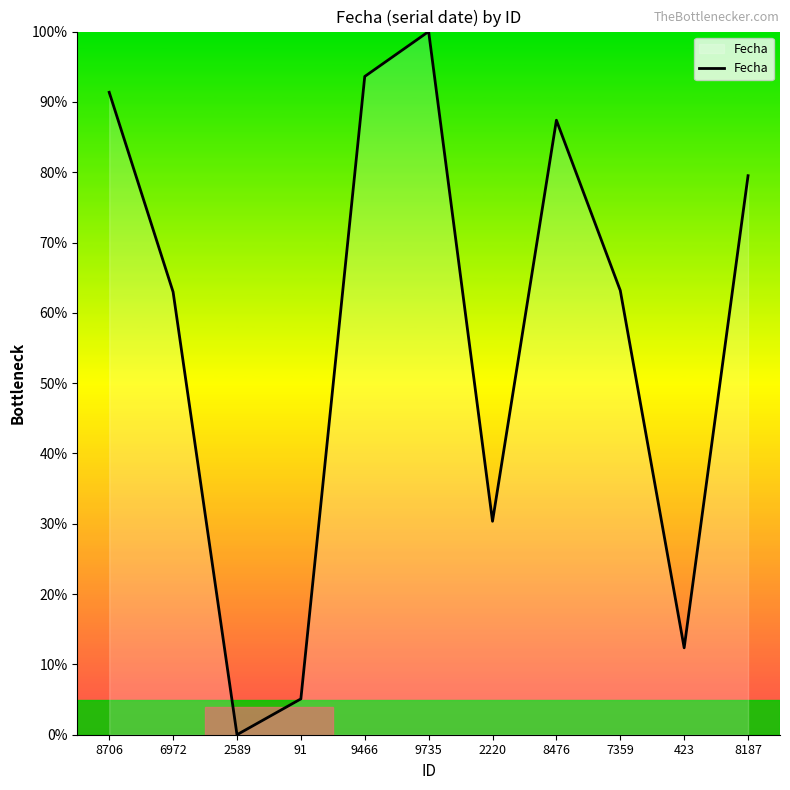

What is the difference between the values at 2220 and 7359?

32.8